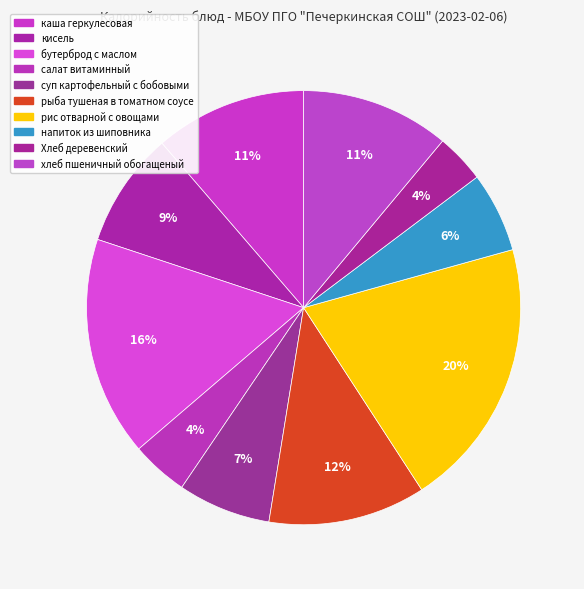

Combined, do кисель and бутерброд с маслом account for over 50%?

No